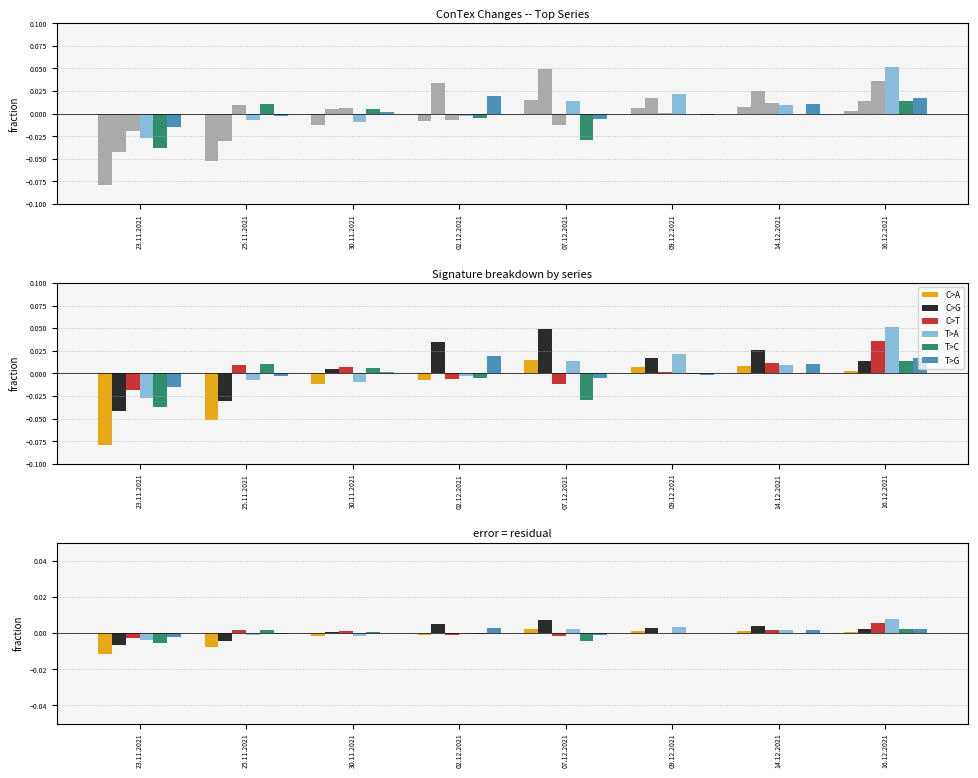

At 25.11.2021, list the series in order from smallest to largest.

C>A, C>G, T>A, T>G, C>T, T>C